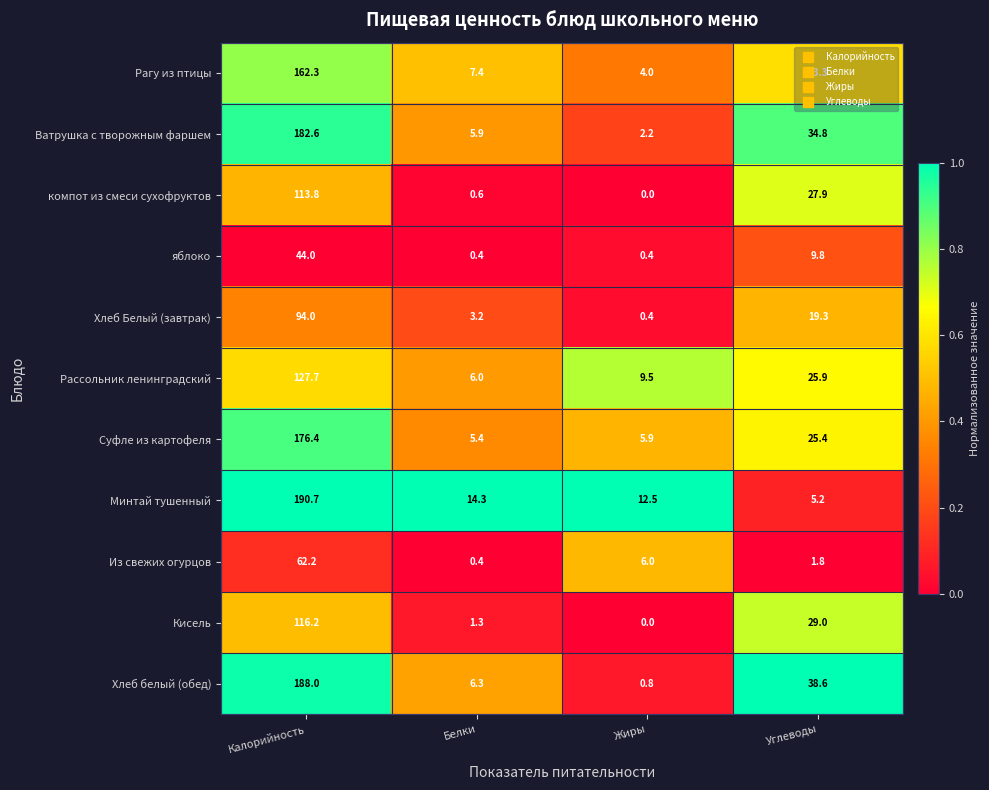

True or false: Хлеб Белый (завтрак) has a value of 5.2 at Белки.

False